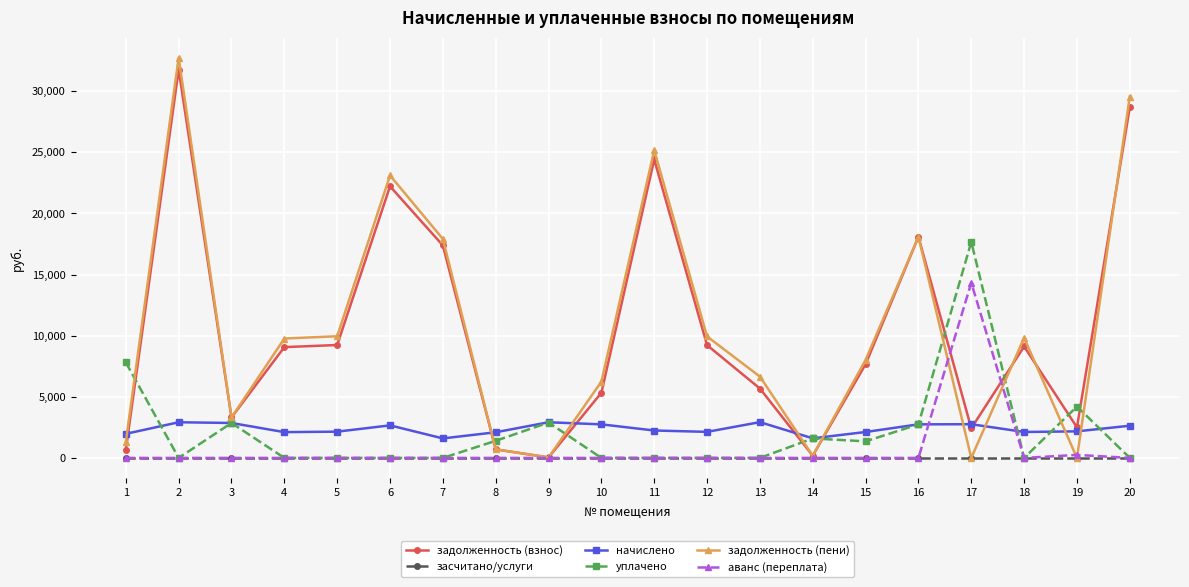

What is the maximum value shown in the chart?

32729.2